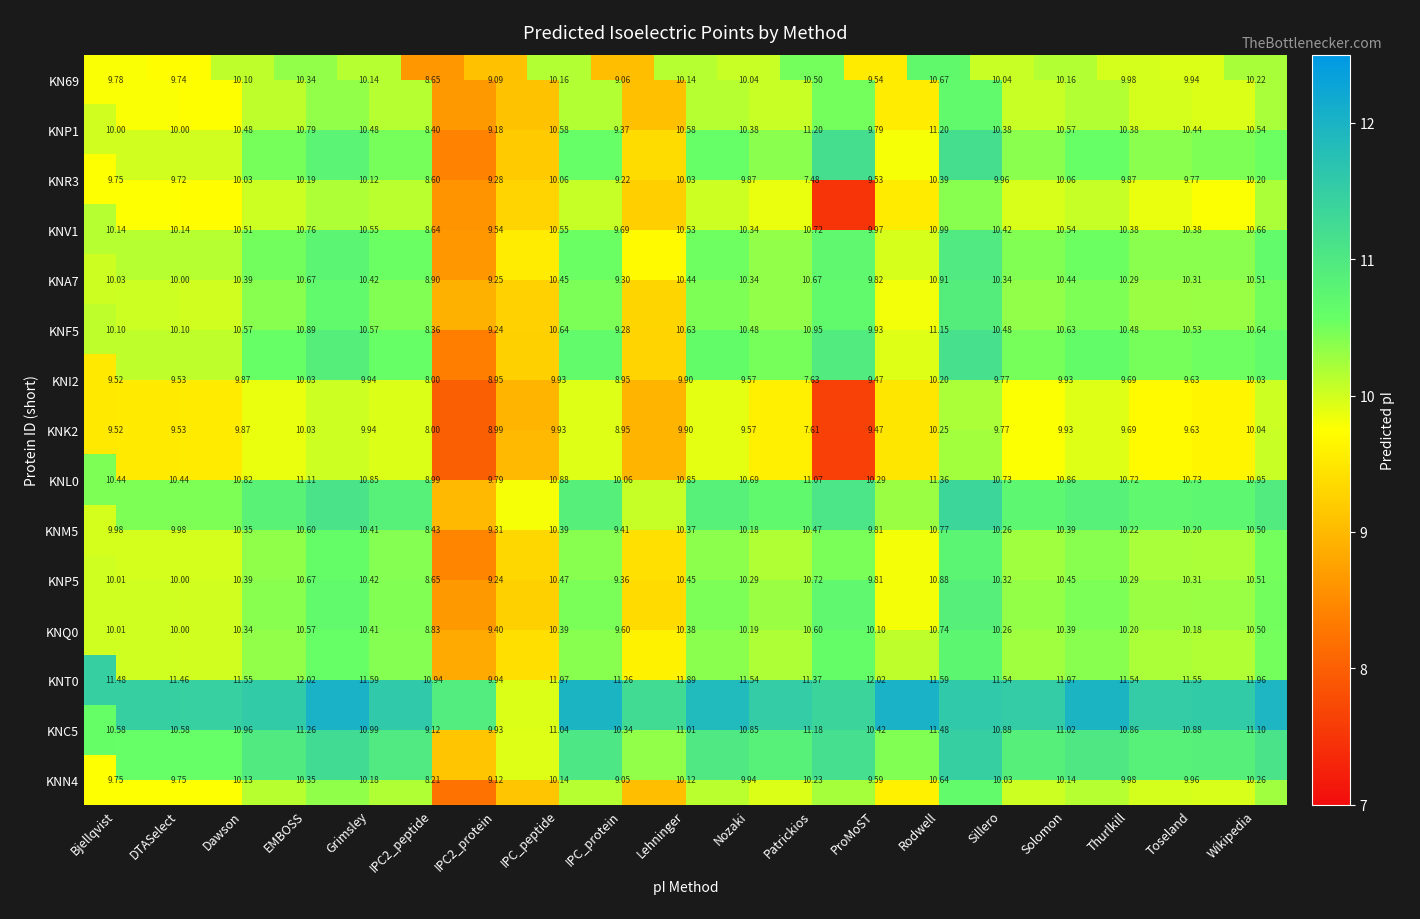

Which series has the largest range (max minus min)?

KNR3